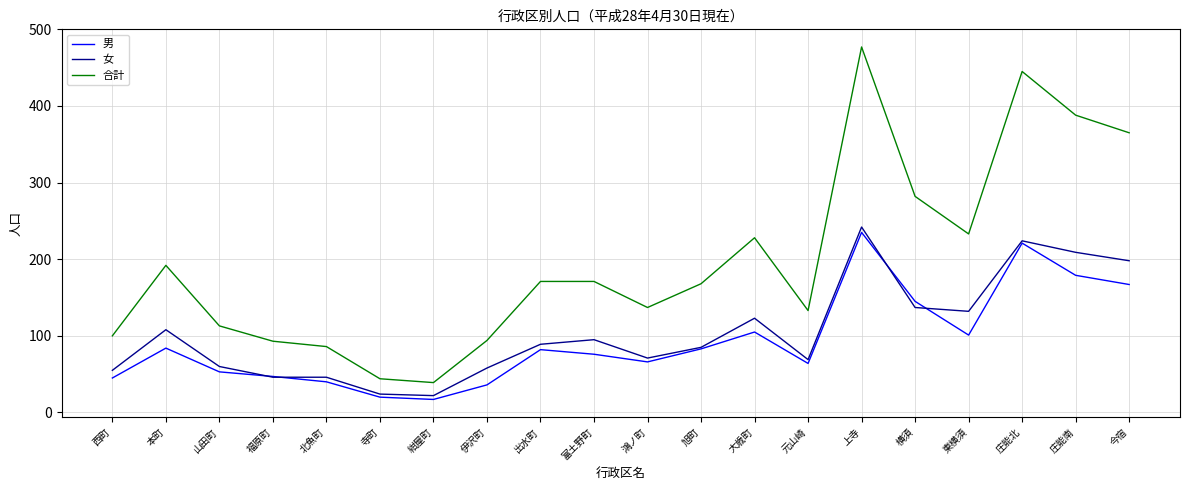

True or false: 合計 and 男 intersect in this chart.

False